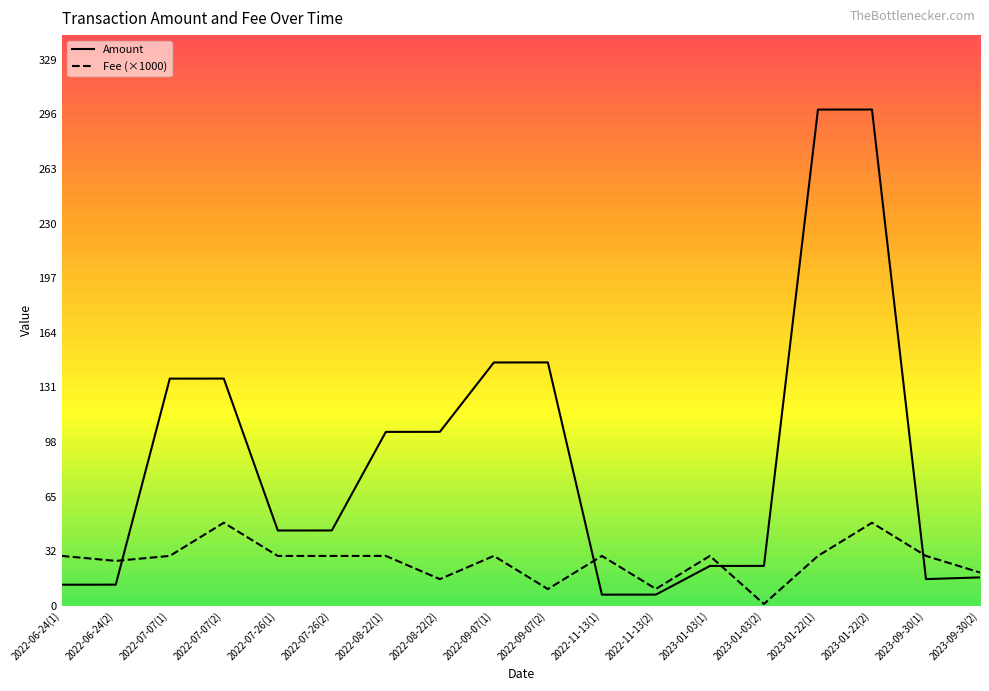

Reading left to right, transcribe all the data shown in this chart.

Amount: 2022-06-24(1)=12.6	2022-06-24(2)=12.7	2022-07-07(1)=136.9	2022-07-07(2)=137.0	2022-07-26(1)=45.3	2022-07-26(2)=45.4	2022-08-22(1)=104.8	2022-08-22(2)=104.8	2022-09-07(1)=146.7	2022-09-07(2)=146.7	2022-11-13(1)=6.6	2022-11-13(2)=6.7	2023-01-03(1)=24.0	2023-01-03(2)=24.0	2023-01-22(1)=299.2	2023-01-22(2)=299.3	2023-09-30(1)=16.0	2023-09-30(2)=17.0
Fee (×1000): 2022-06-24(1)=30.0	2022-06-24(2)=27.0	2022-07-07(1)=30.0	2022-07-07(2)=50.0	2022-07-26(1)=30.0	2022-07-26(2)=30.0	2022-08-22(1)=30.0	2022-08-22(2)=16.0	2022-09-07(1)=30.0	2022-09-07(2)=10.0	2022-11-13(1)=30.0	2022-11-13(2)=10.1	2023-01-03(1)=30.0	2023-01-03(2)=1.0	2023-01-22(1)=30.0	2023-01-22(2)=50.0	2023-09-30(1)=30.0	2023-09-30(2)=20.0